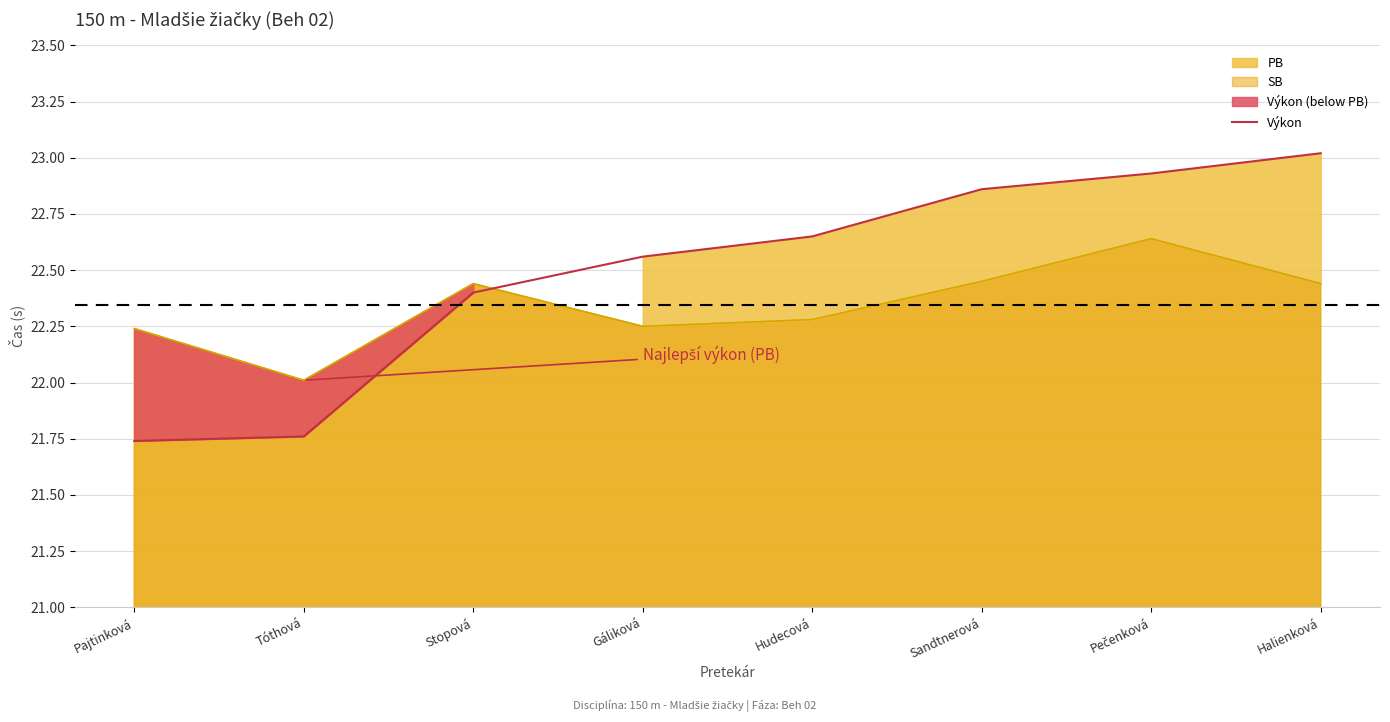

True or false: there are more than 1 points higher than both neighbors.

False